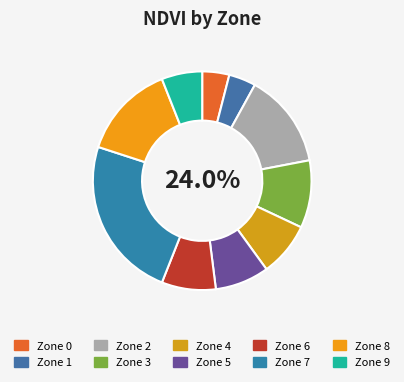

What is the change in value from Zone 5 to Zone 8?

+3